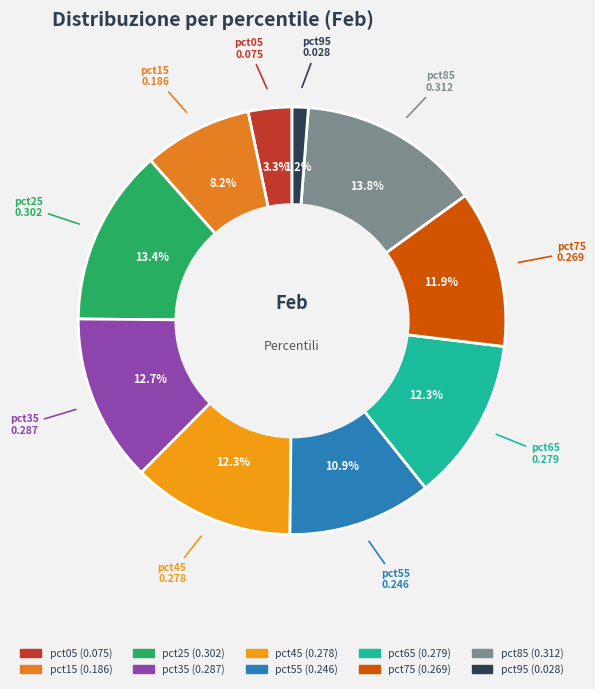

Which has a higher value, pct65 or pct85?

pct85